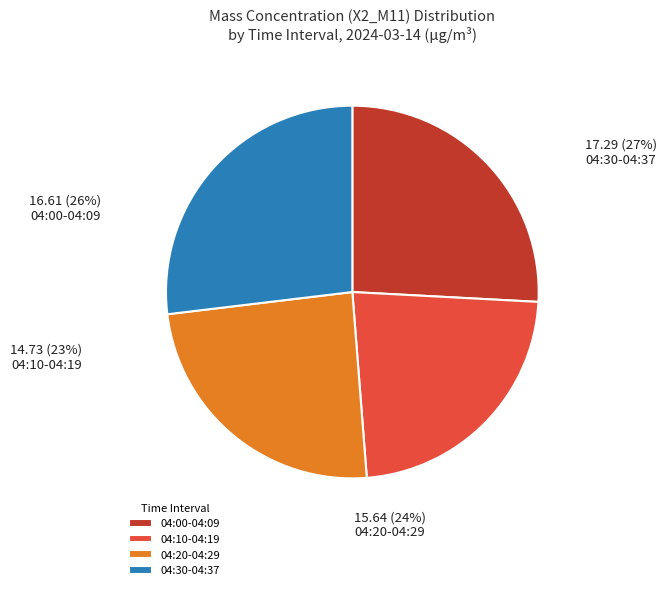

True or false: 04:28 accounts for 11% of the total.

False